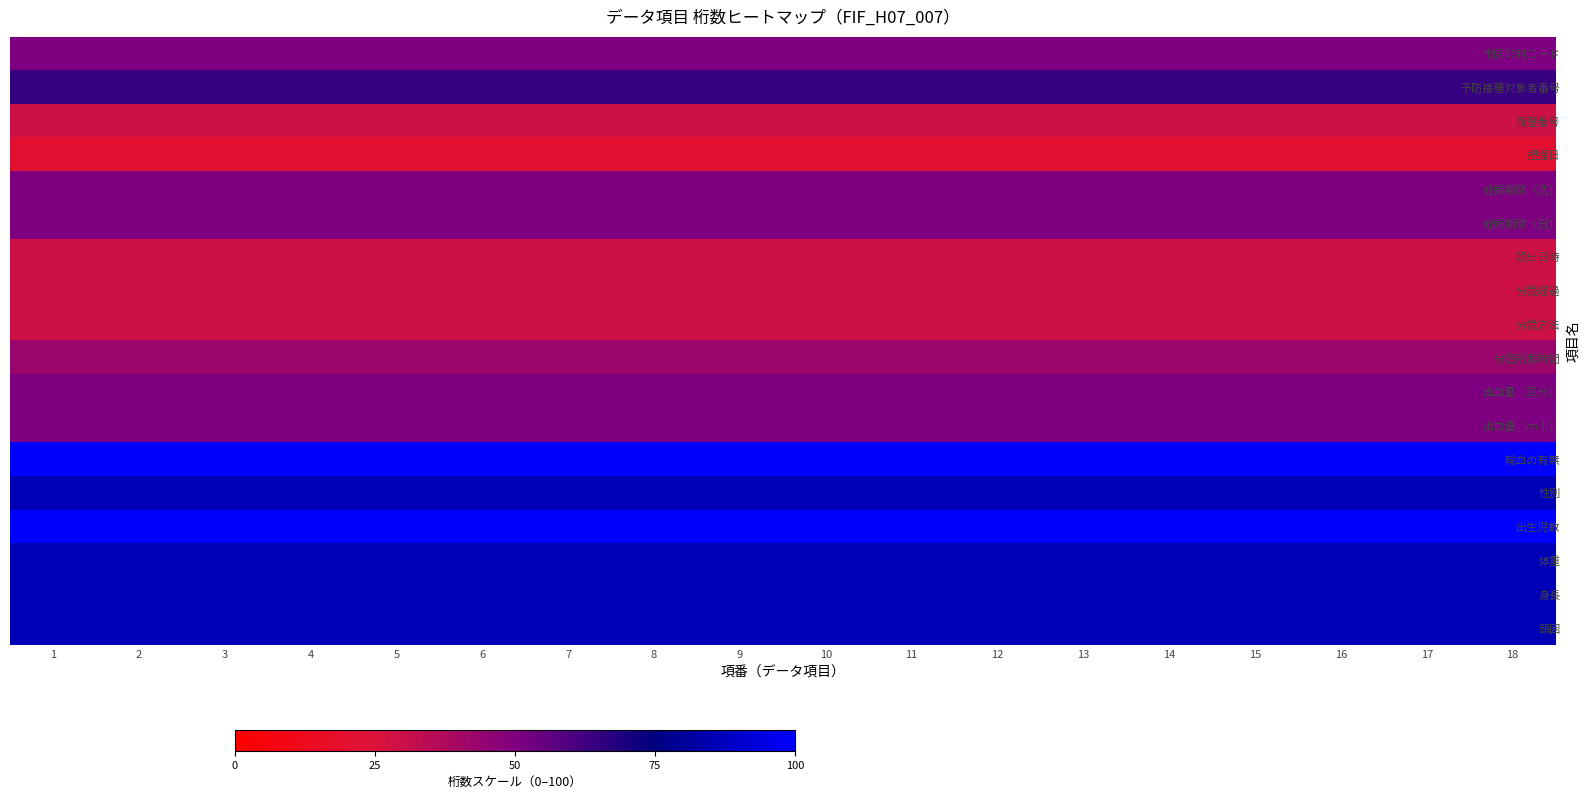

How many data points does each series have?

18